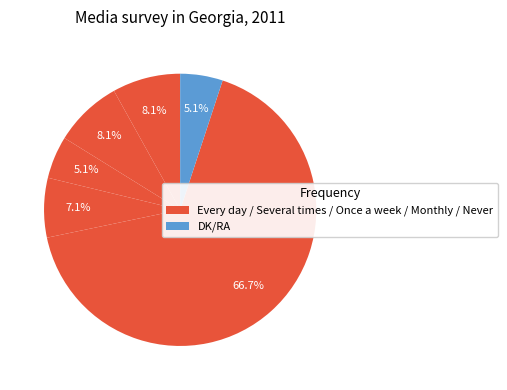

How many slices are in this pie chart?

6